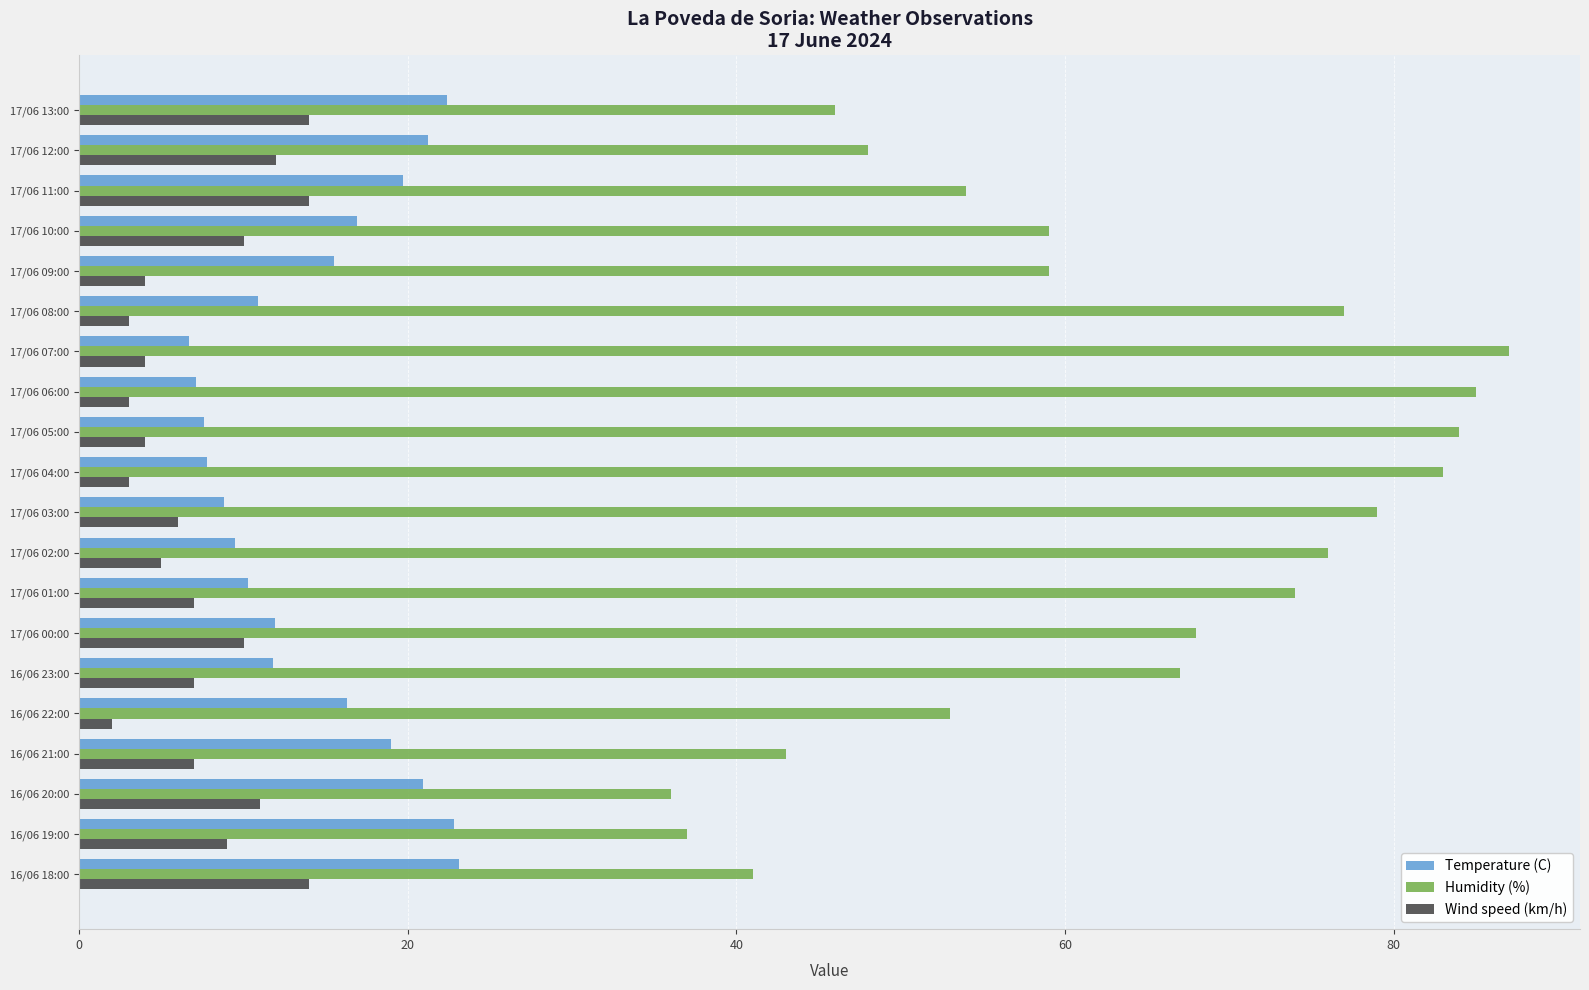

What are all the series names shown in the legend?

Temperature (C), Humidity (%), Wind speed (km/h)